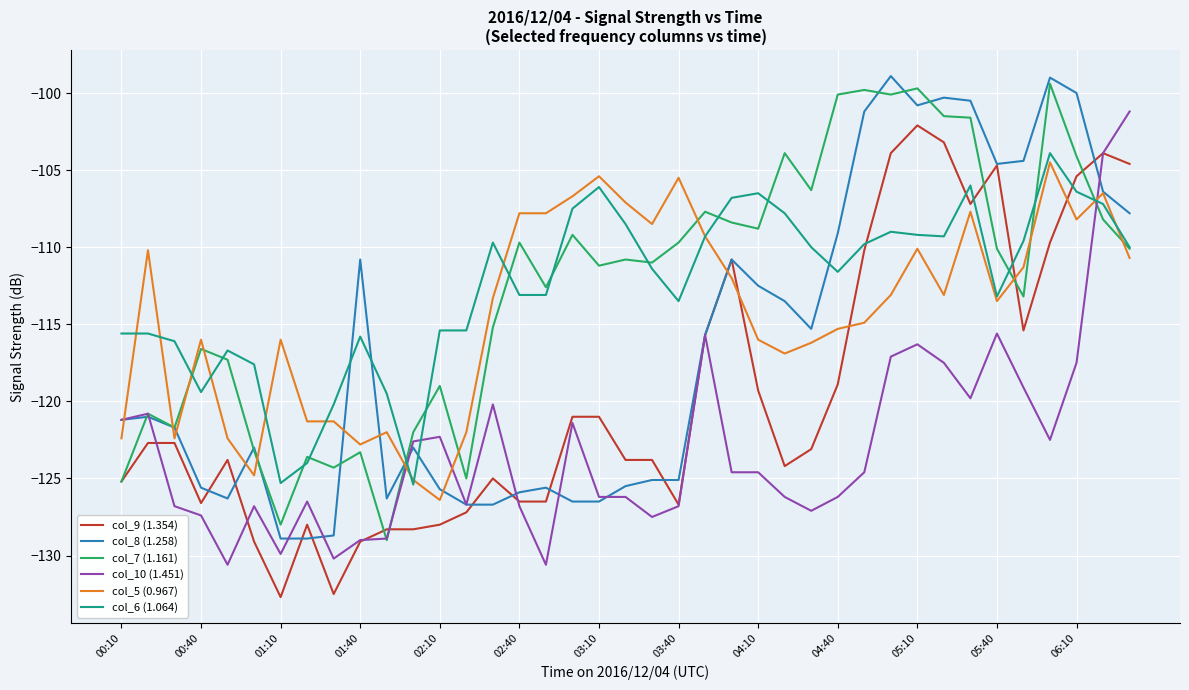

How many times do col_6 (1.064) and col_8 (1.258) cross each other?

5